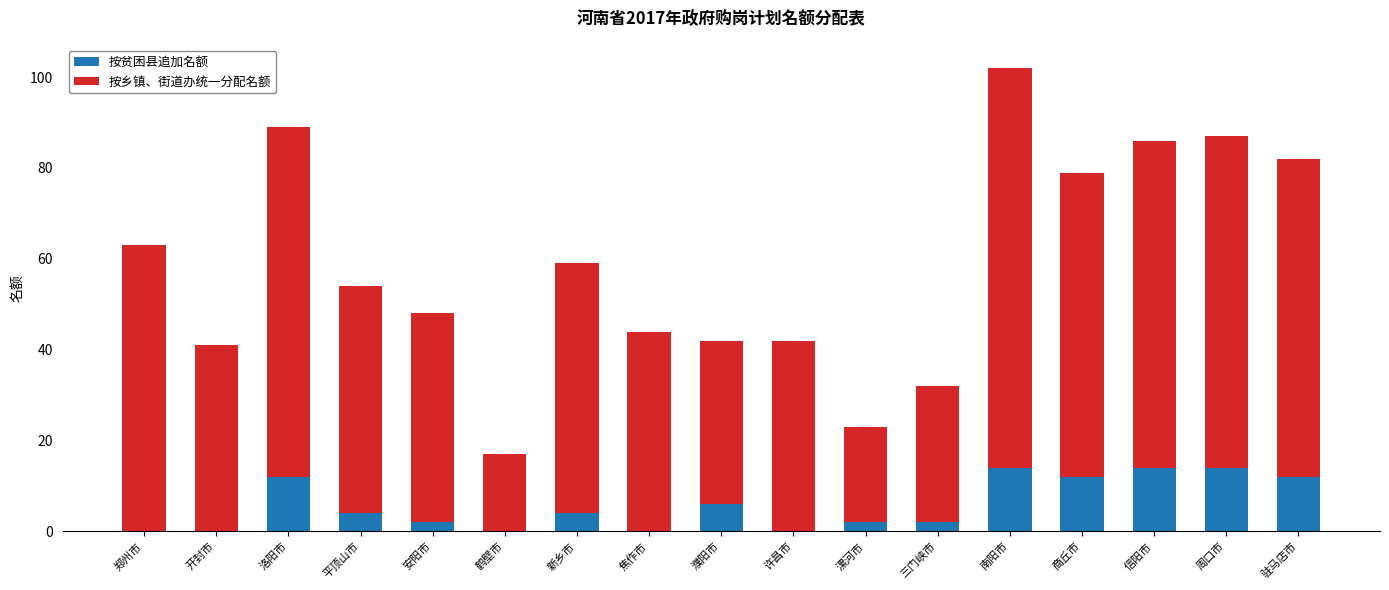

Is it true that 按贫困县追加名额 equals 6 at 濮阳市?

True